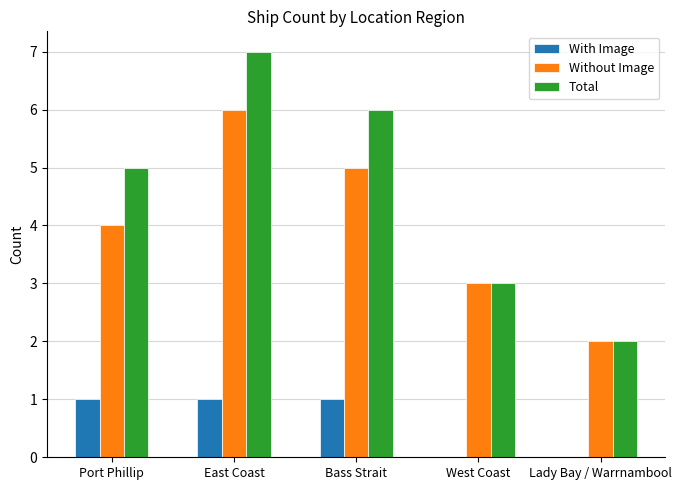

What is the sum of the Without Image values at Bass Strait and West Coast?

8